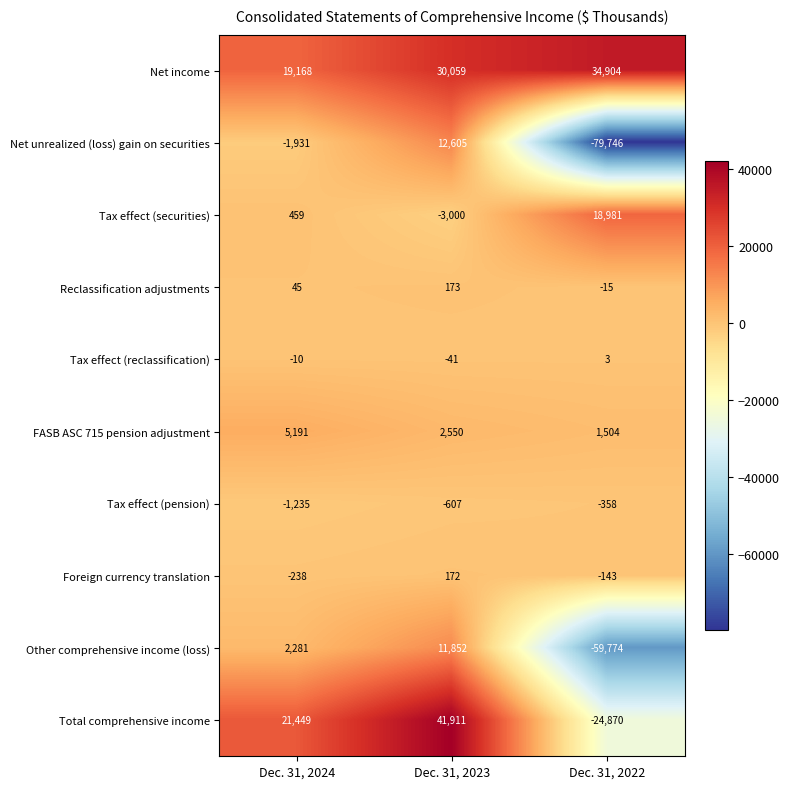

How many values in the Tax effect (securities) series are below 459?

1